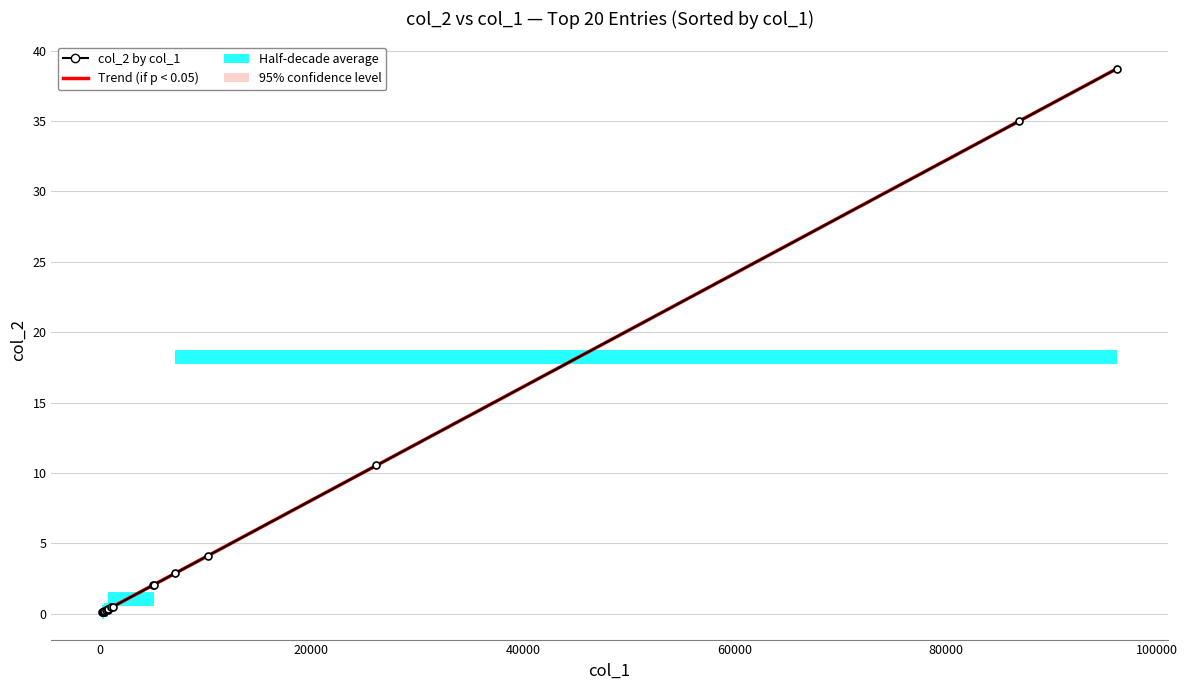

Reading left to right, list all the values displayed in this chart.

Trend (if p < 0.05): 0.1	0.1	0.1	0.1	0.1	0.1	0.2	0.2	0.3	0.3	0.3	0.4	0.5	2.0	2.0	2.9	4.1	10.5	35.0	38.7
col_2 by col_1: 0.1	0.1	0.1	0.1	0.1	0.1	0.2	0.2	0.3	0.3	0.3	0.4	0.5	2.0	2.0	2.9	4.1	10.5	35.0	38.7